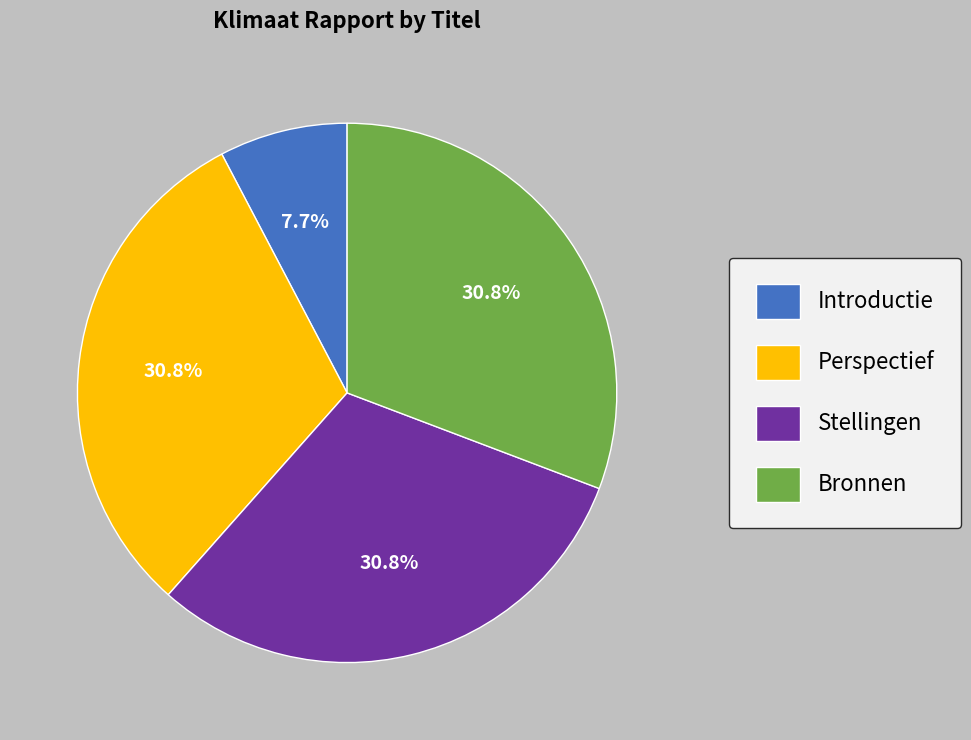

Does Stellingen account for over 50% of the chart?

No